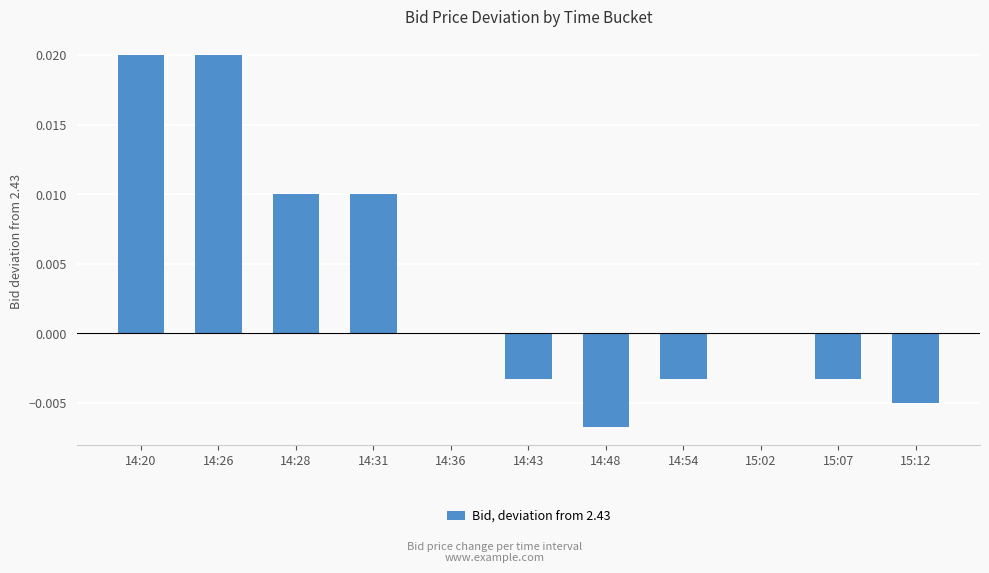

Between 15:07 and 14:31, which is larger?

14:31